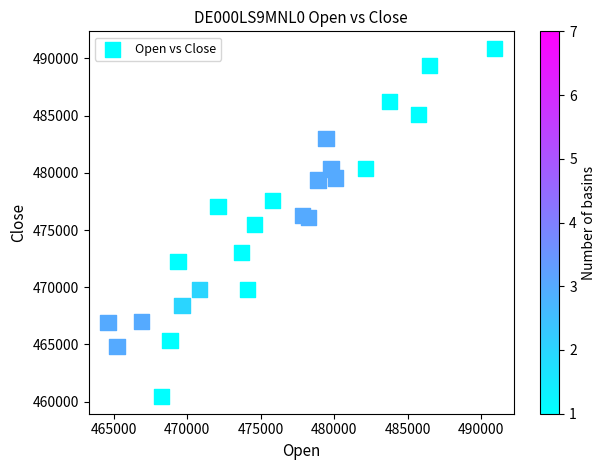

What is the range of Y values (max minus min)?

30399